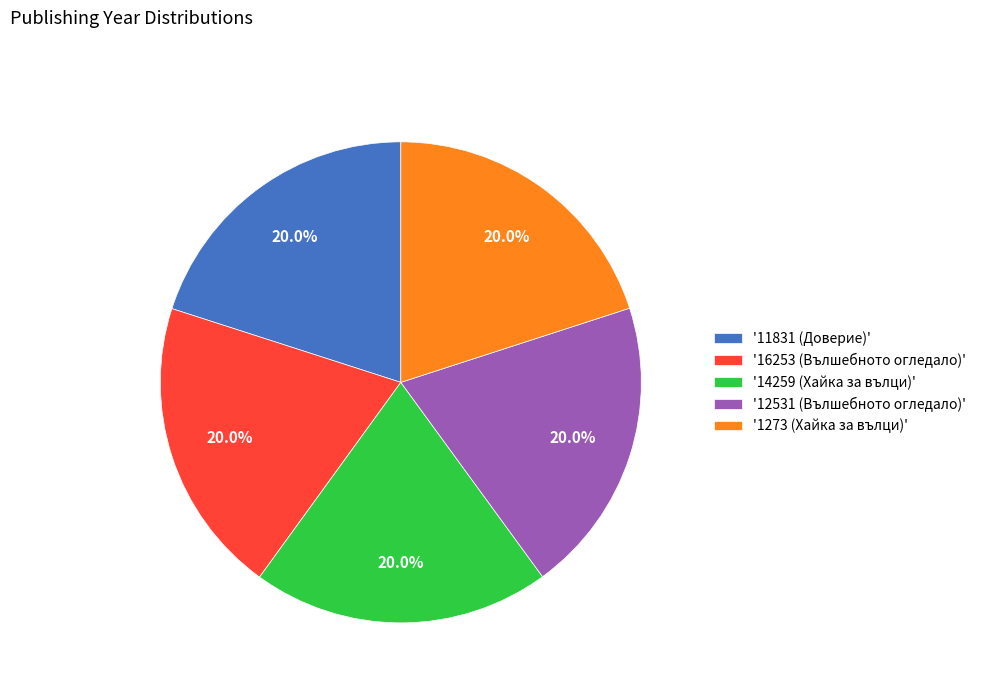

How many segments does this pie chart have?

5